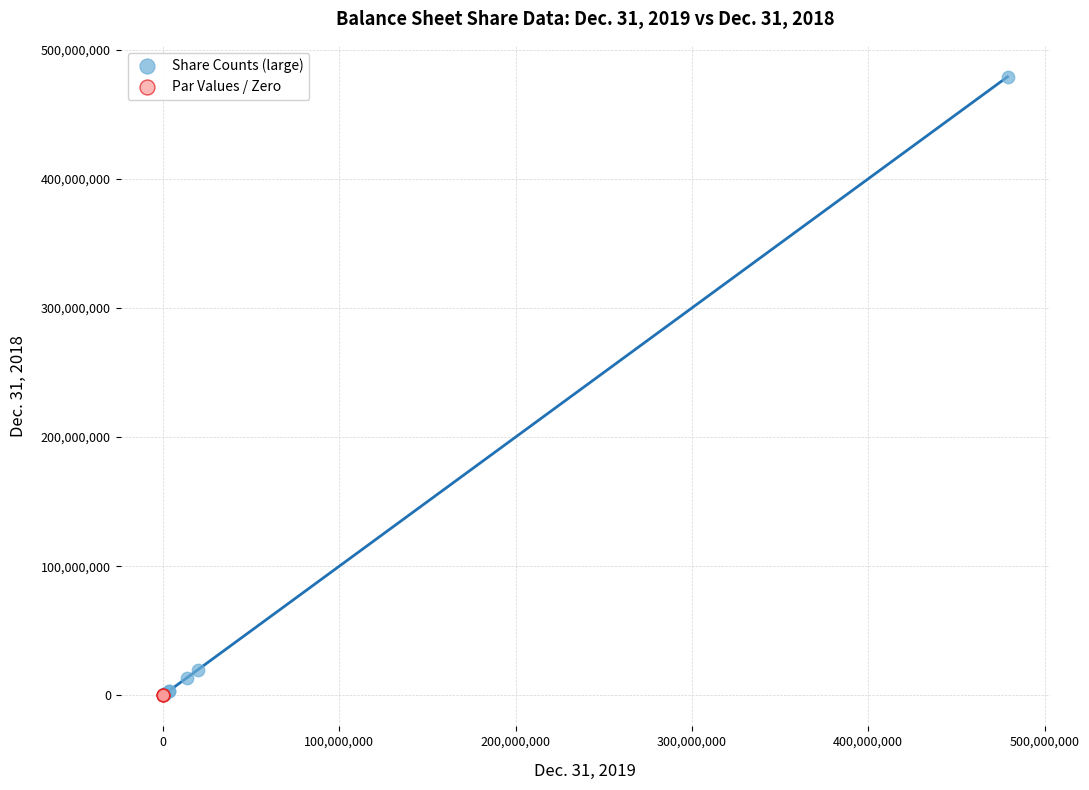

Which series has the largest Y range (max minus min)?

Share Counts (large)